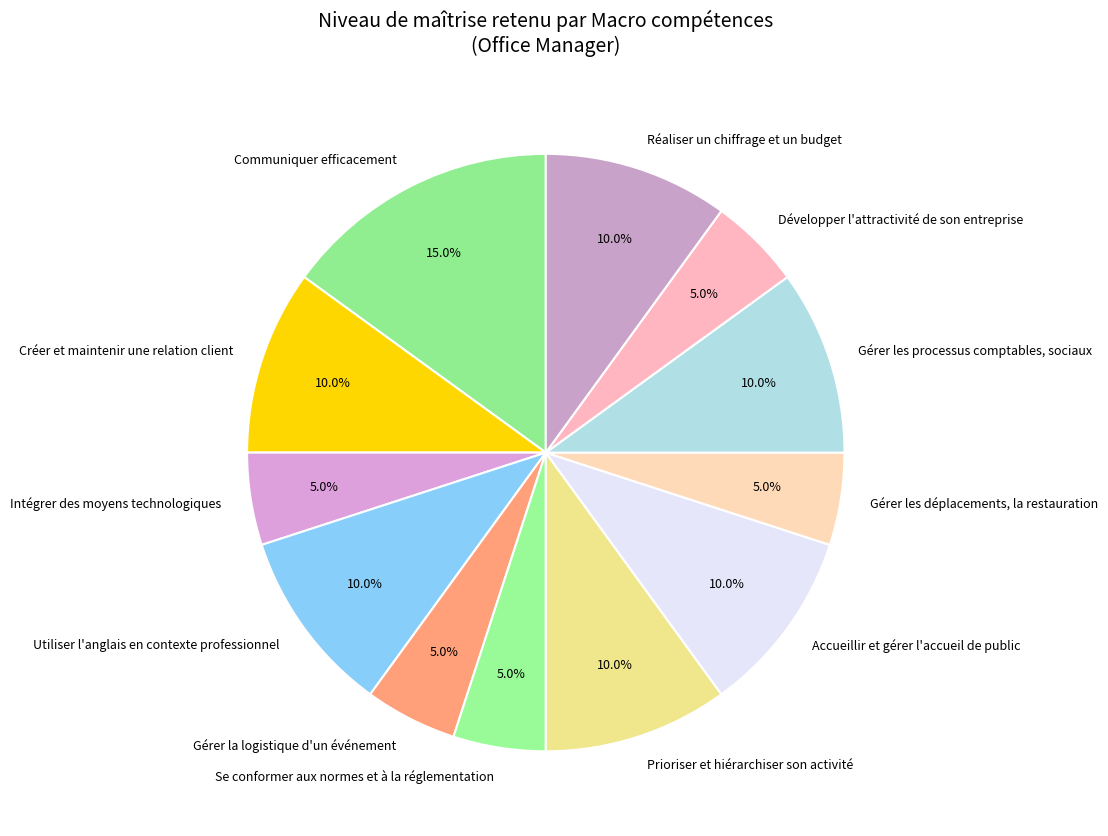

Which slice is the largest?

Communiquer efficacement